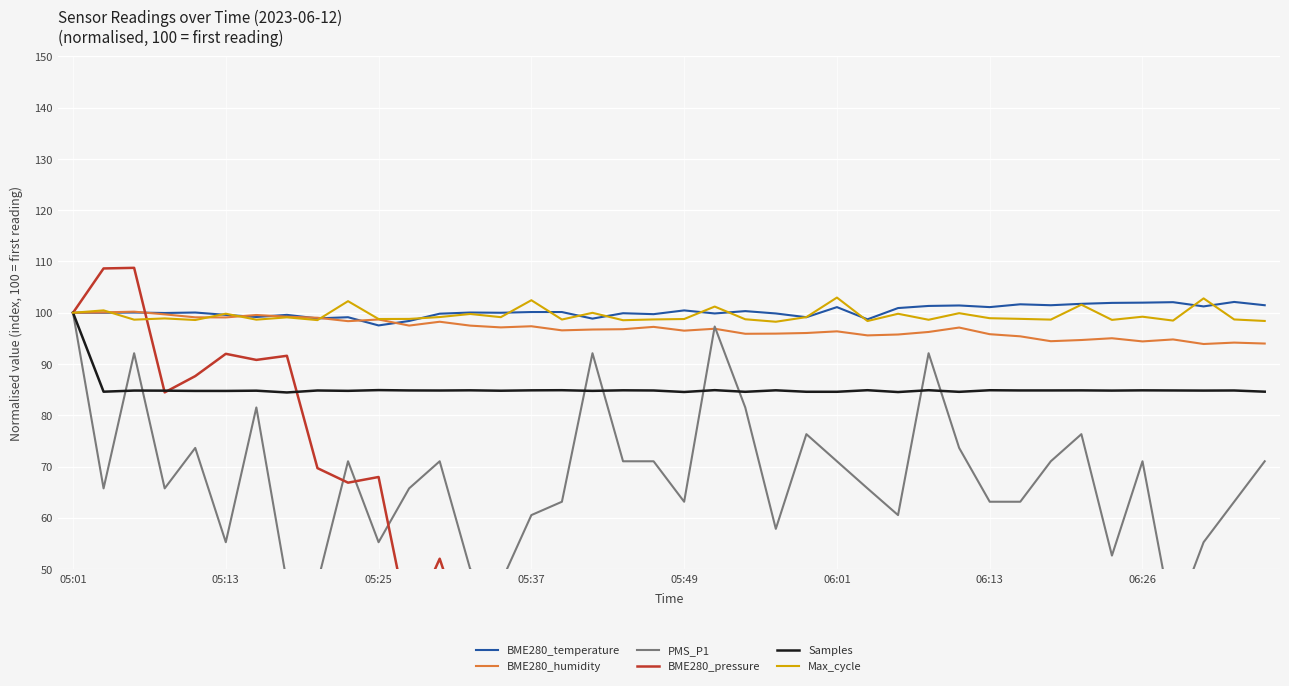

What is the sum of all Max_cycle values?

3979.0